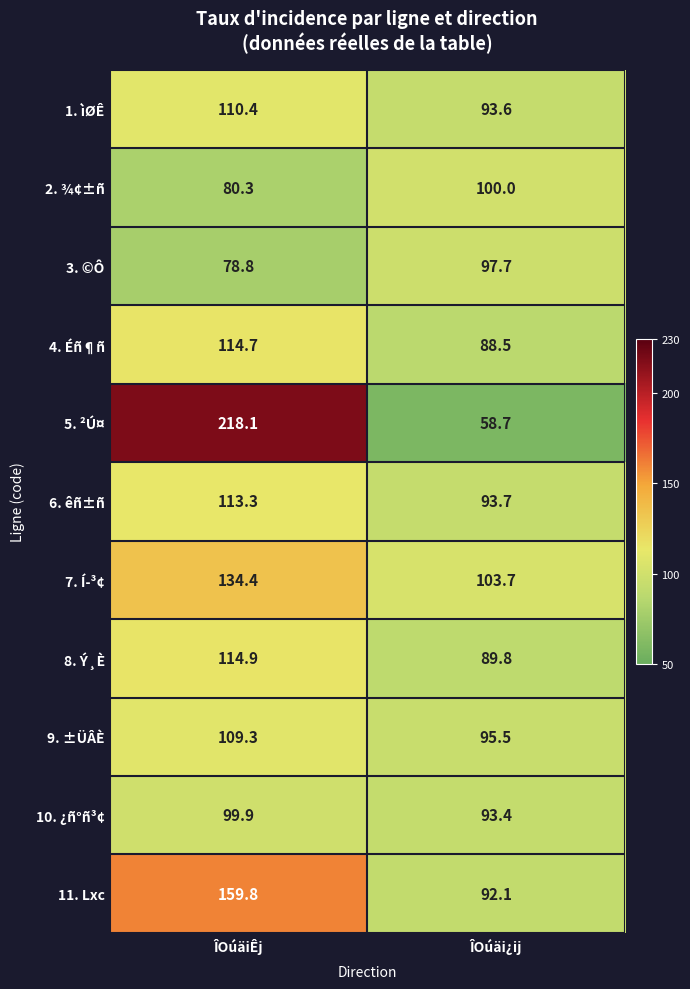

What is the total value across all series at ÎOúäiÊj?

1333.9